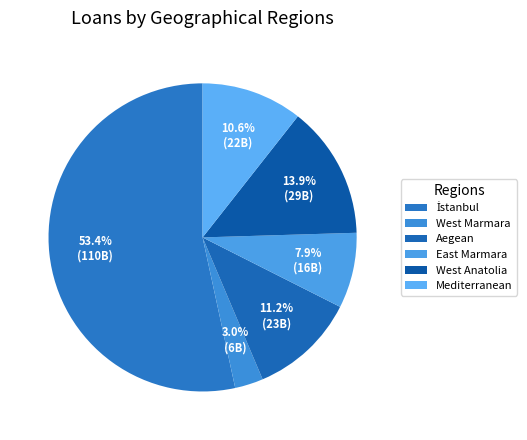

Does any single category account for the majority?

Yes